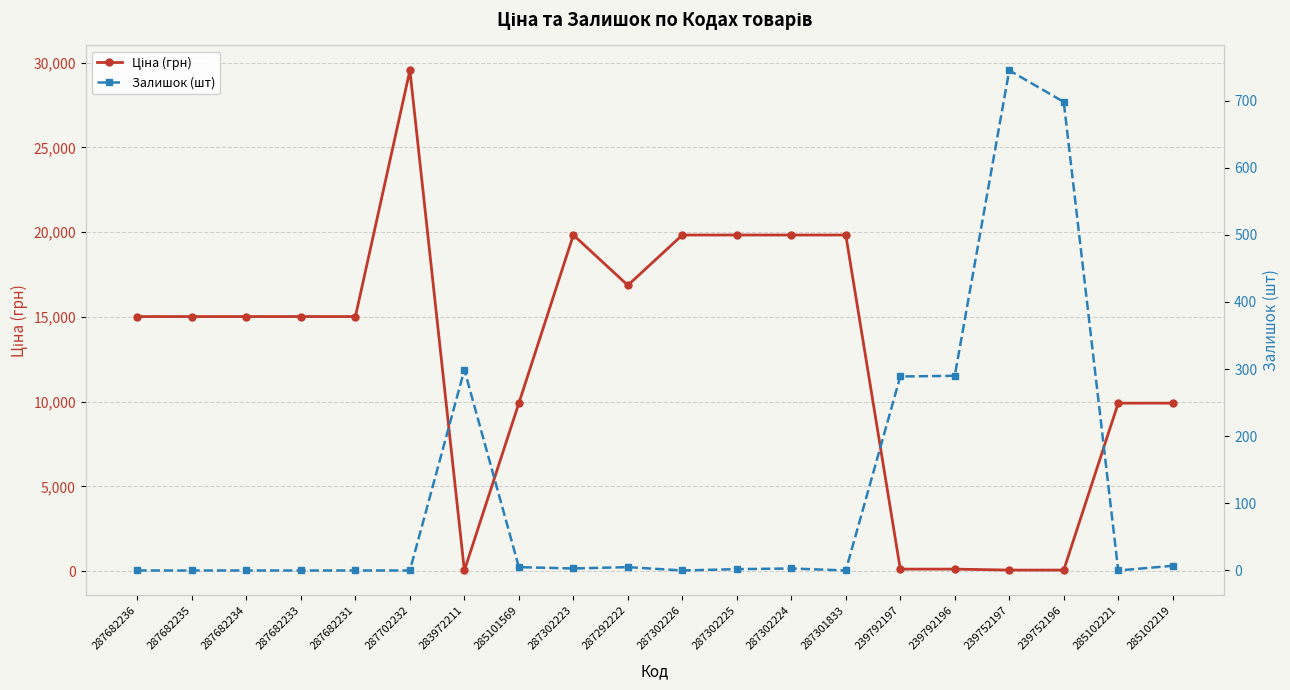

List the series in order of their peak value, highest first.

Ціна (грн), Залишок (шт)